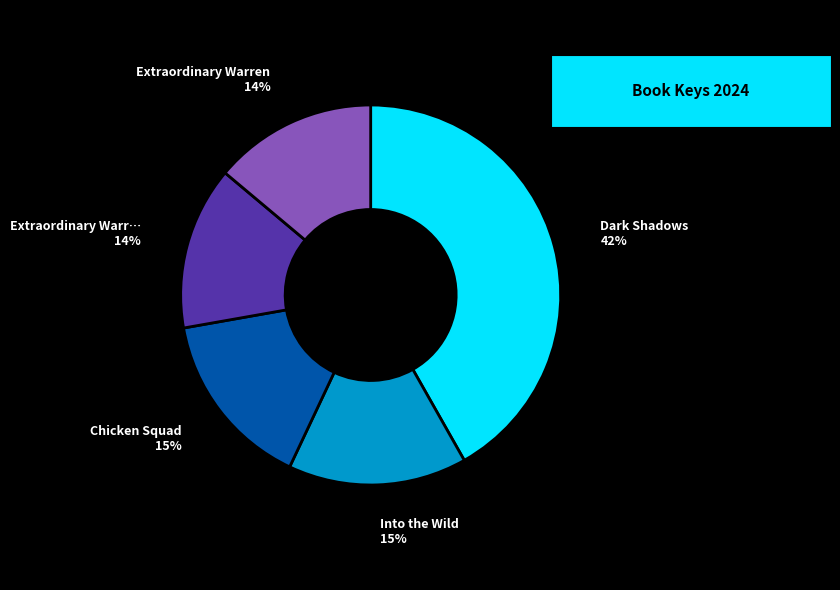

Is there a majority slice in this chart?

No